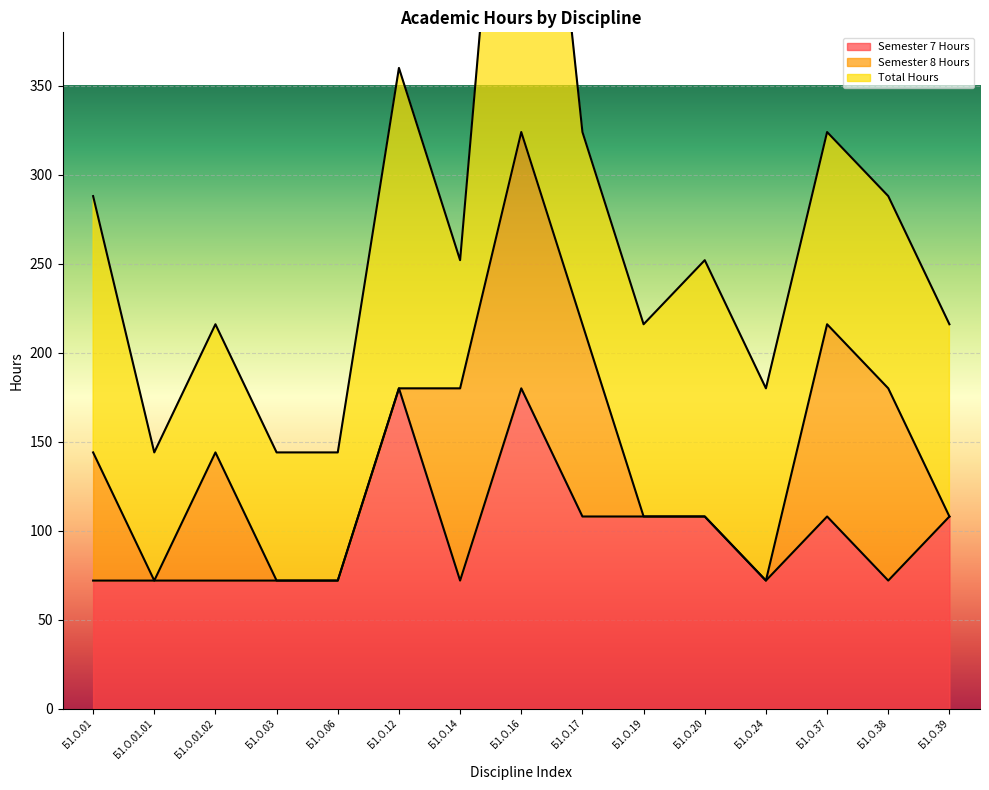

Rank the series by their average value, from lowest to highest.

Semester 8 Hours, Semester 7 Hours, Total Hours